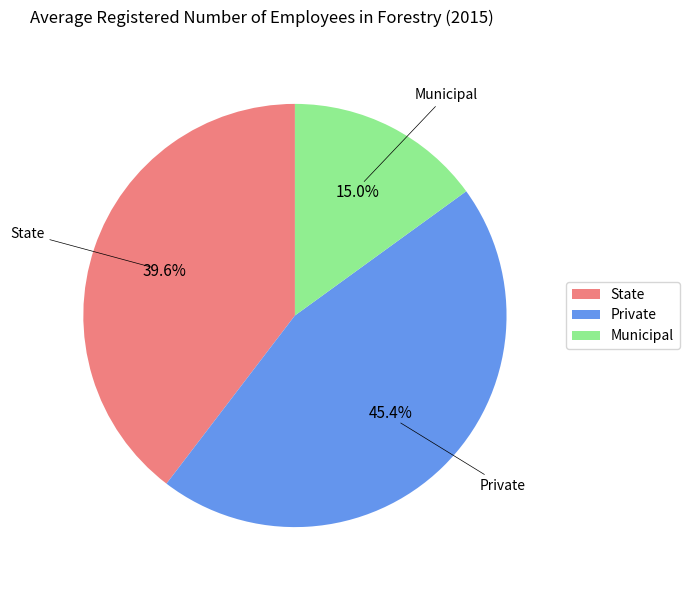

Between Private and State, which is larger?

Private